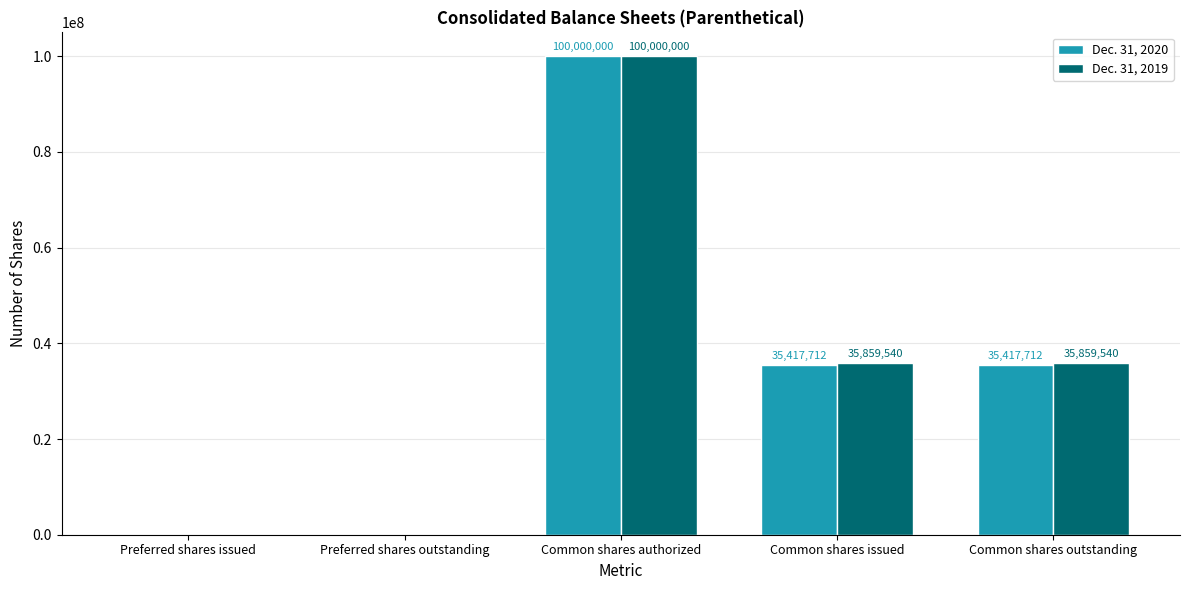

What is the sum of the Dec. 31, 2020 values at Common shares authorized and Preferred shares outstanding?

100000000